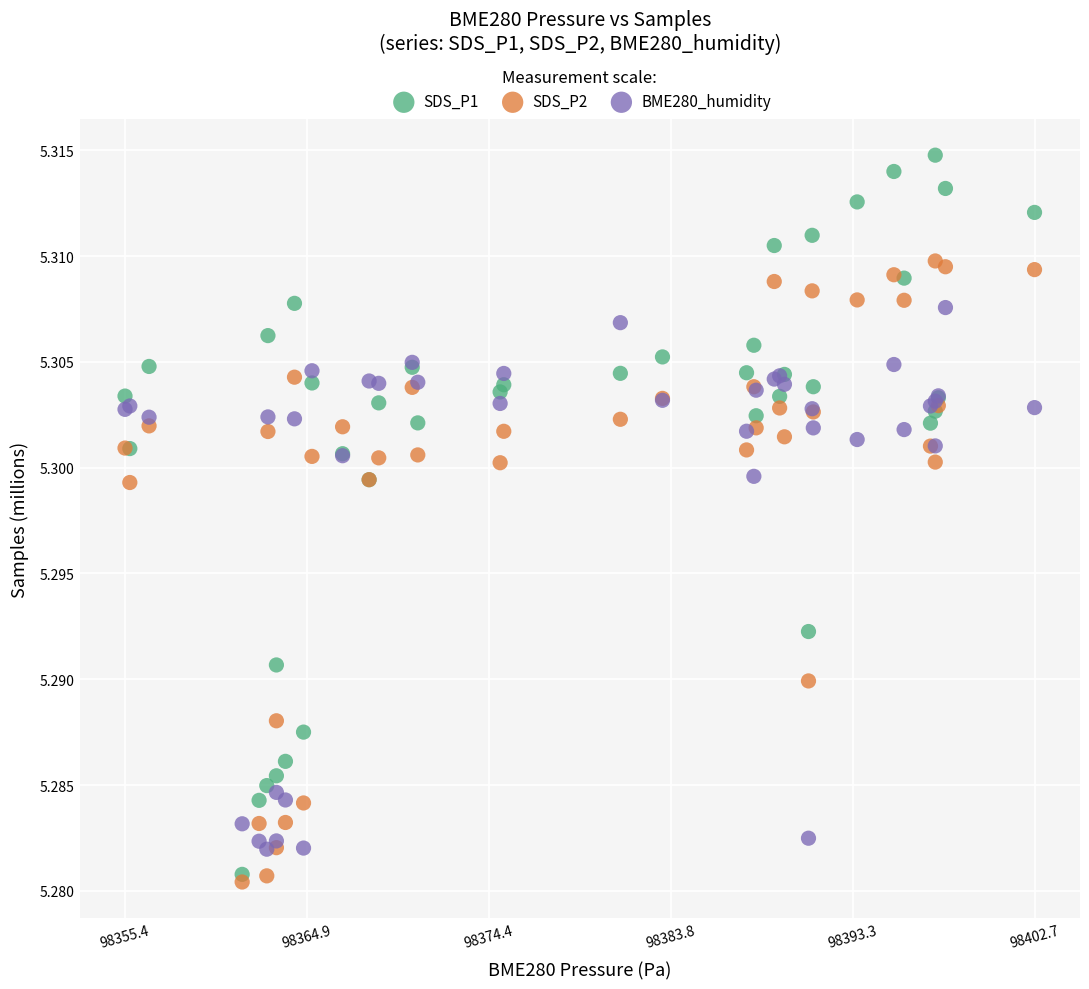

Which series has the widest spread of Y values?

SDS_P1